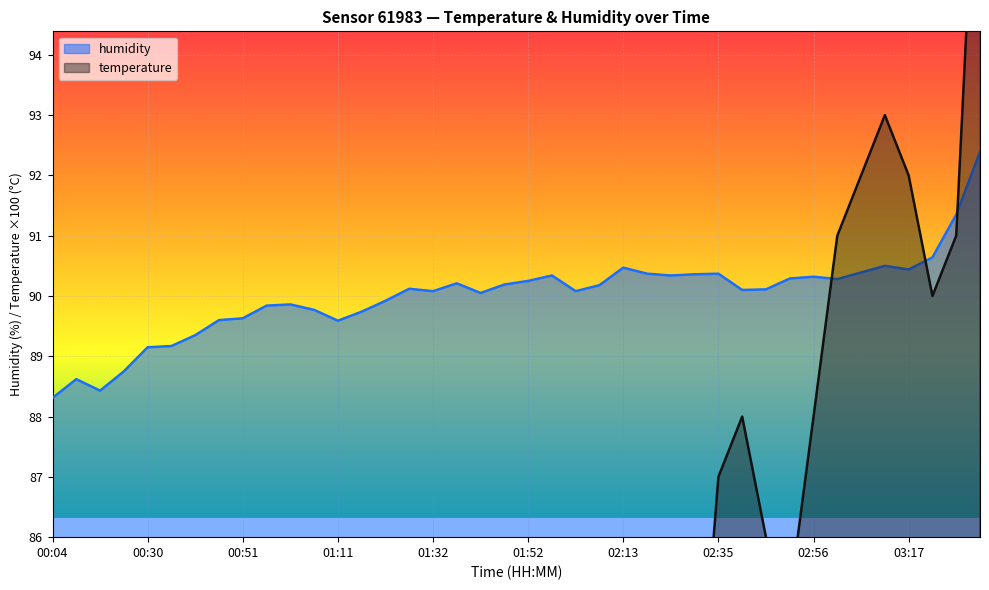

Between which two adjacent categories do temperature and humidity first intersect?

02:56 and 03:01